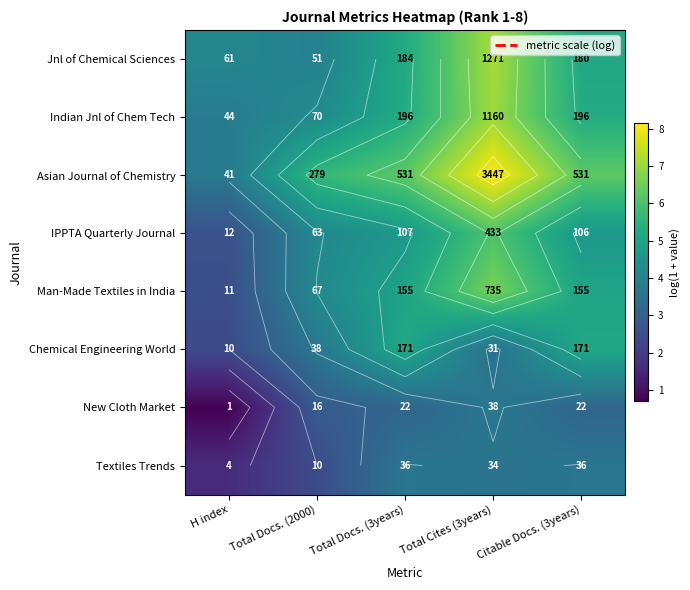

What is the difference between the maximum and second lowest values in the IPPTA Quarterly Journal series?

1.9